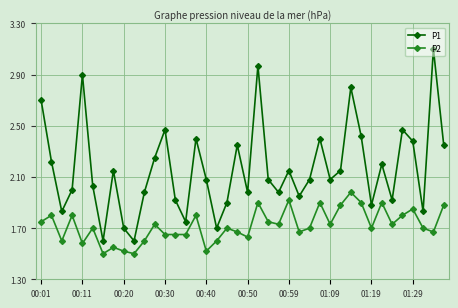

List the series in order of their peak value, lowest first.

P2, P1